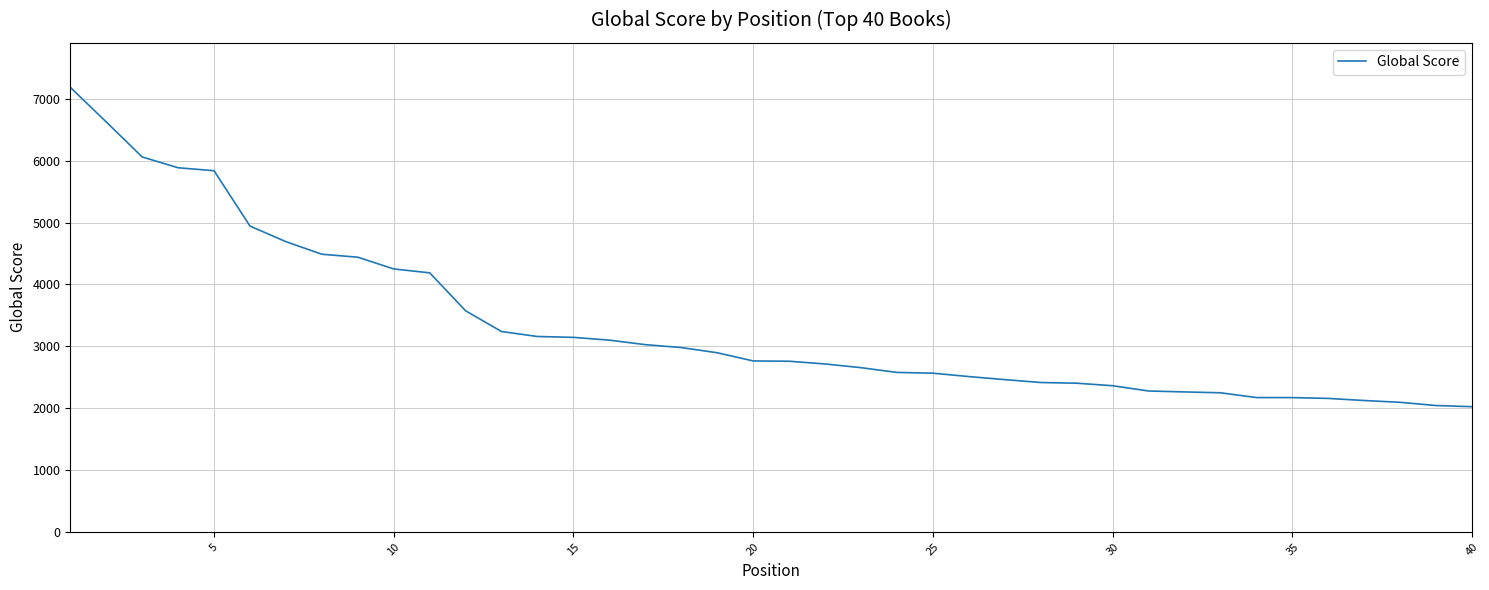

What is the difference between the maximum and minimum values?

5164